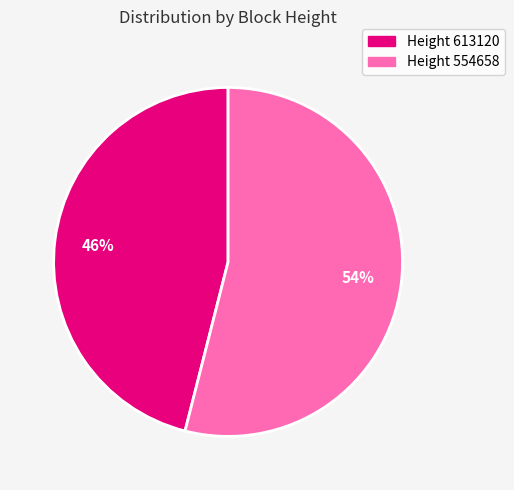

To the nearest percent, what is the average slice percentage?

50%